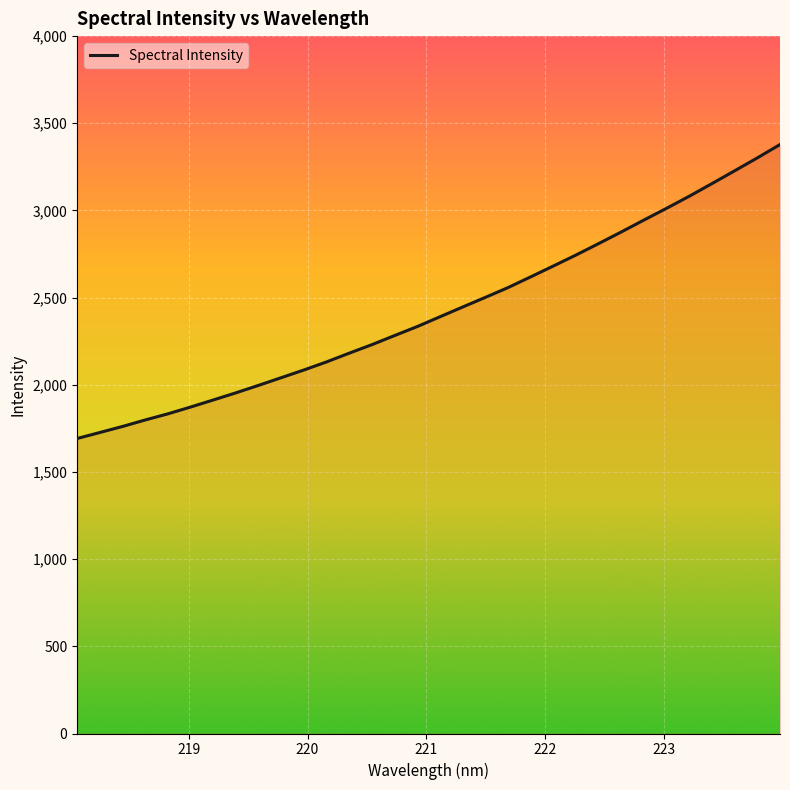

What is the smallest value displayed?

1692.0